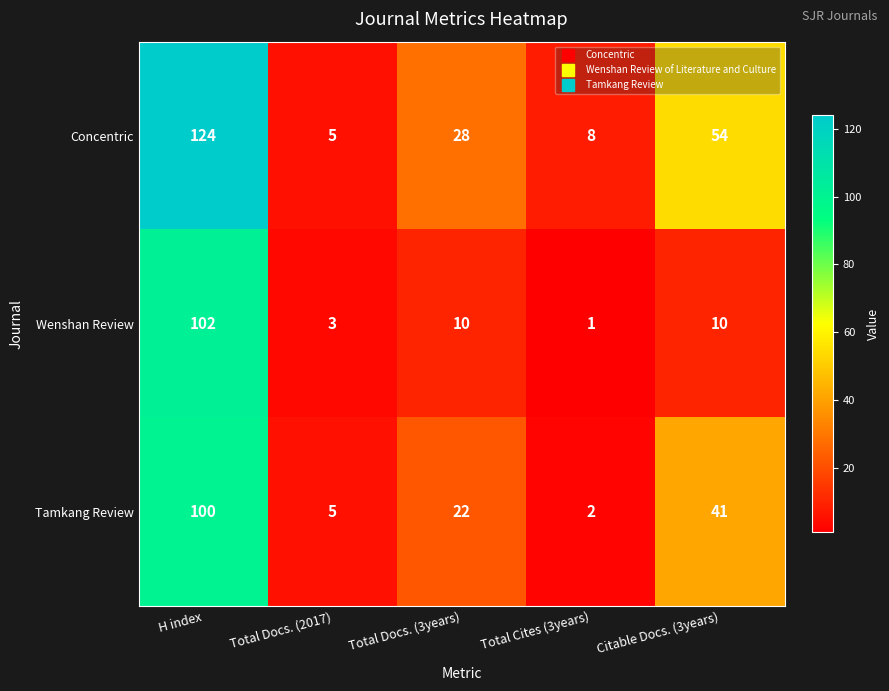

What is the total value across all series at Total Cites (3years)?

11